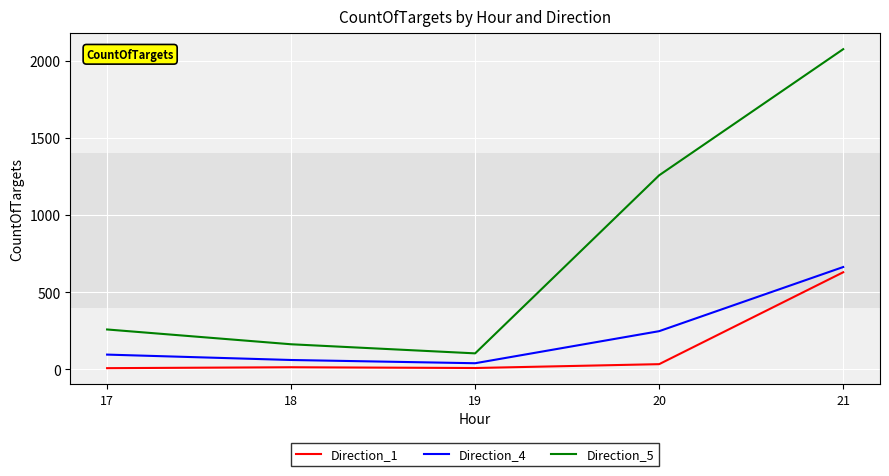

True or false: Direction_1 and Direction_5 cross at least once.

False